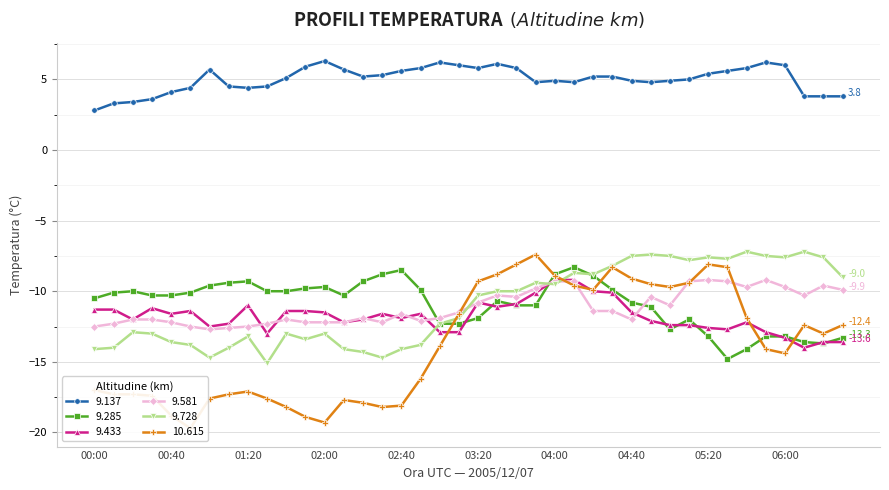

True or false: 9.137 and 9.728 cross at least once.

False